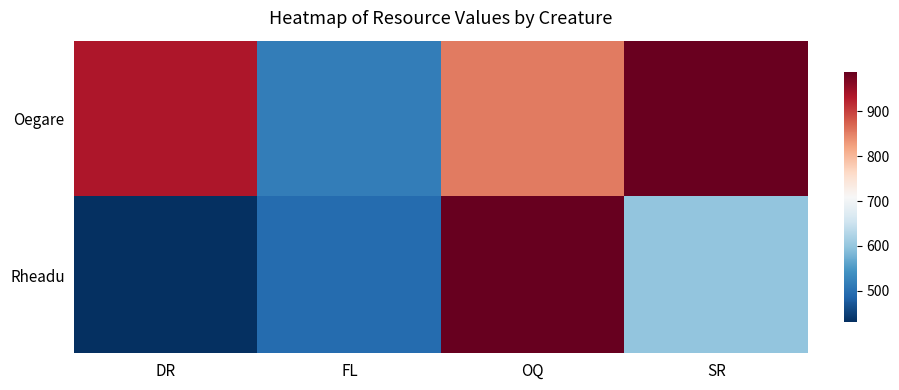

Which has a higher value, FL or DR?

DR